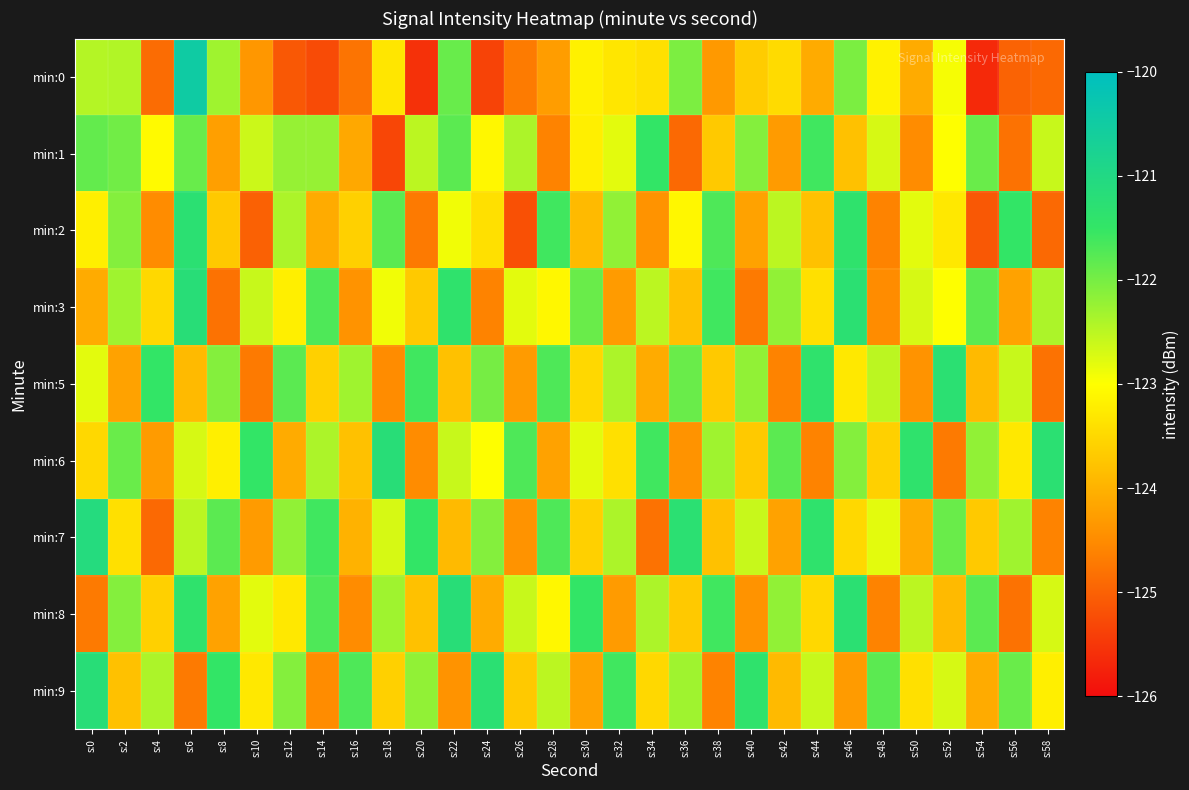

How many data points does each series have?

30